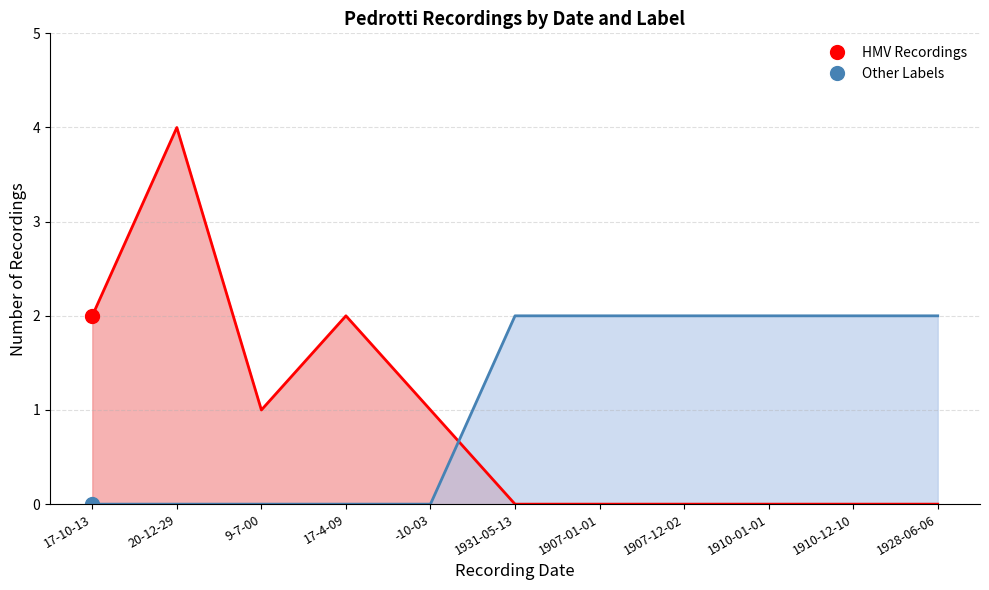

True or false: Other Labels and HMV Recordings cross at least once.

True